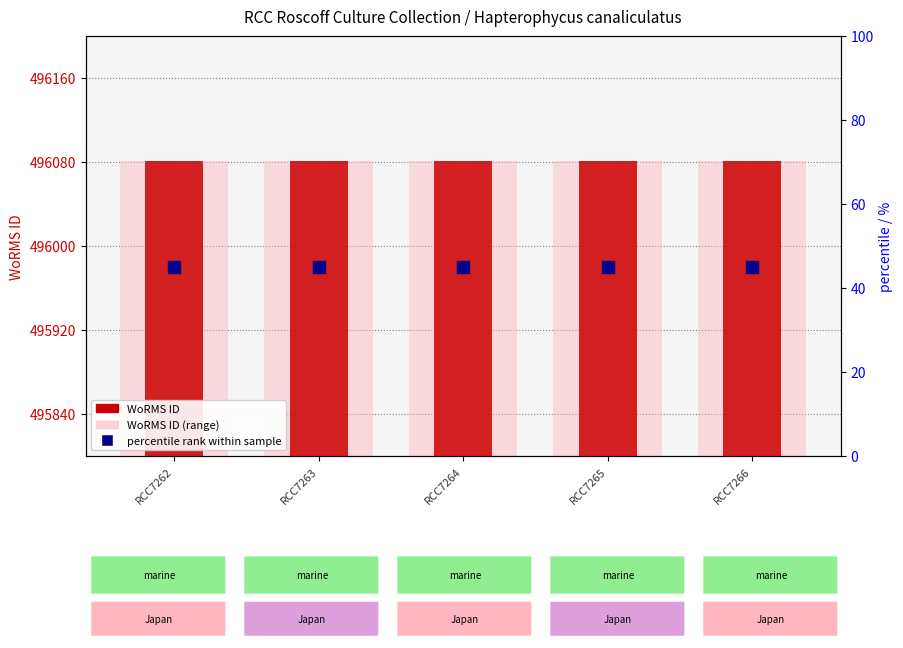

What is the average value of the percentile rank within sample series?

45